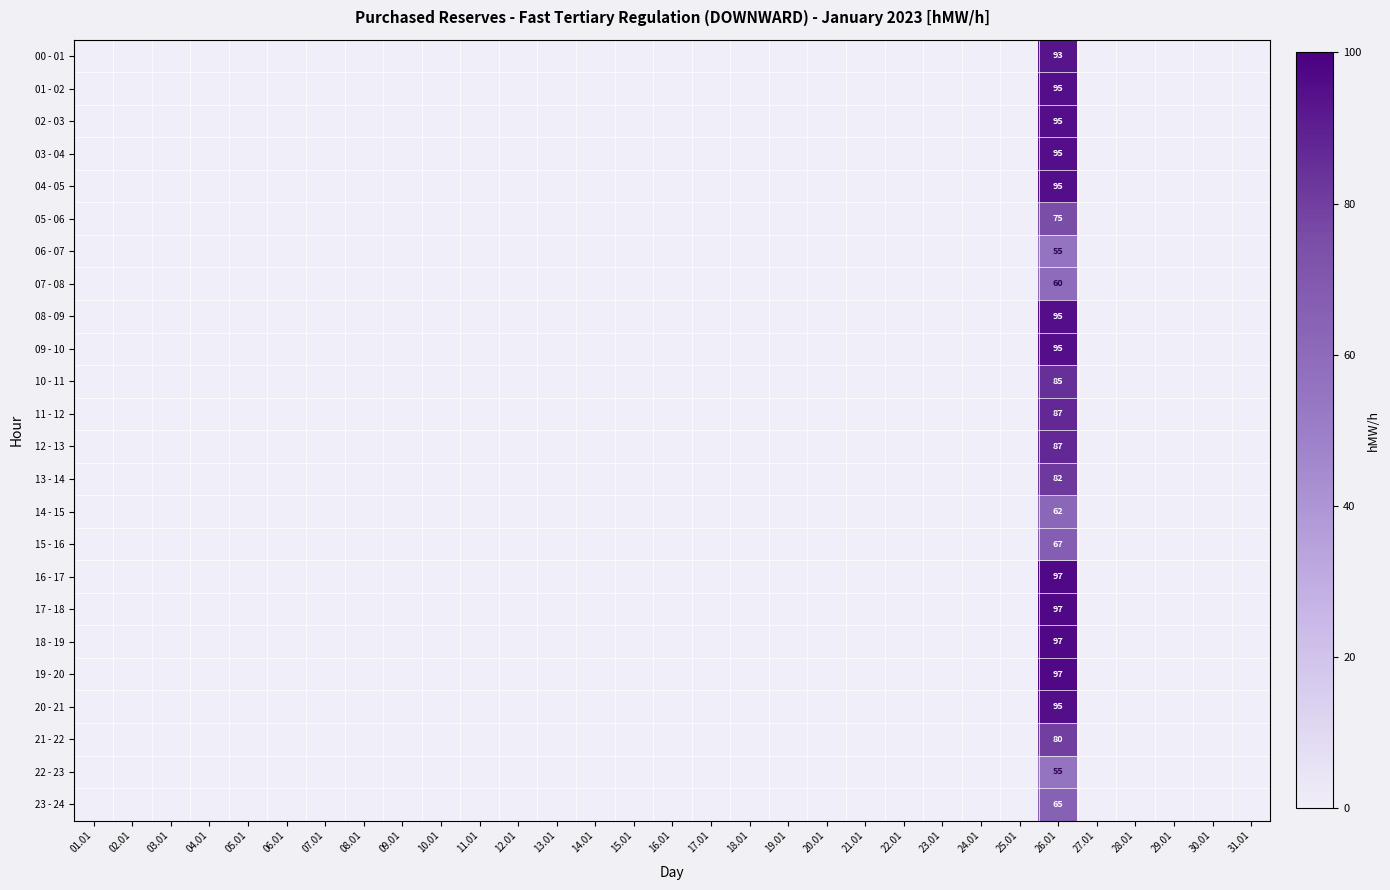

At how many categories does at least one series exceed 71?

1